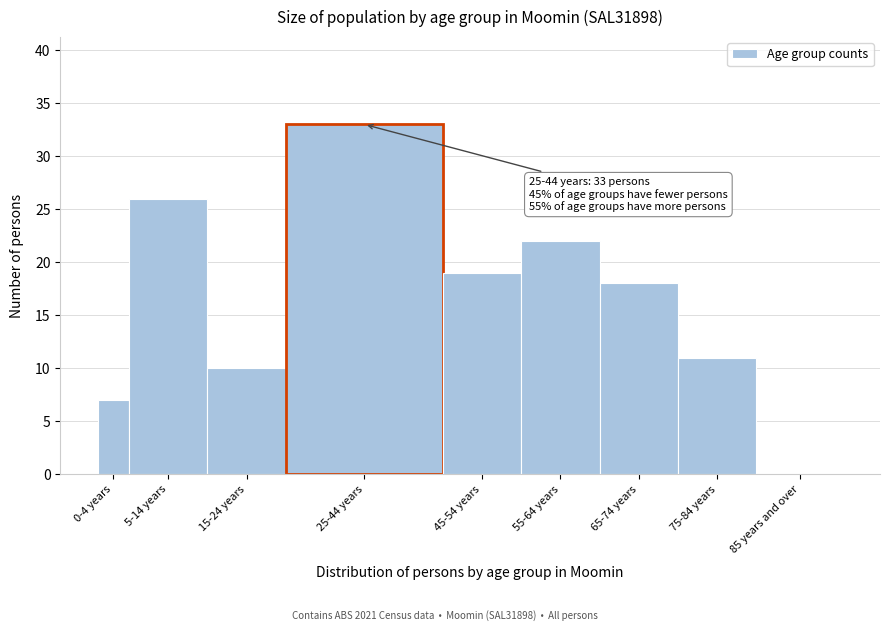

Reading left to right, transcribe all the data shown in this chart.

0-4 years=7	5-14 years=26	15-24 years=10	25-44 years=33	45-54 years=19	55-64 years=22	65-74 years=18	75-84 years=11	85 years and over=0